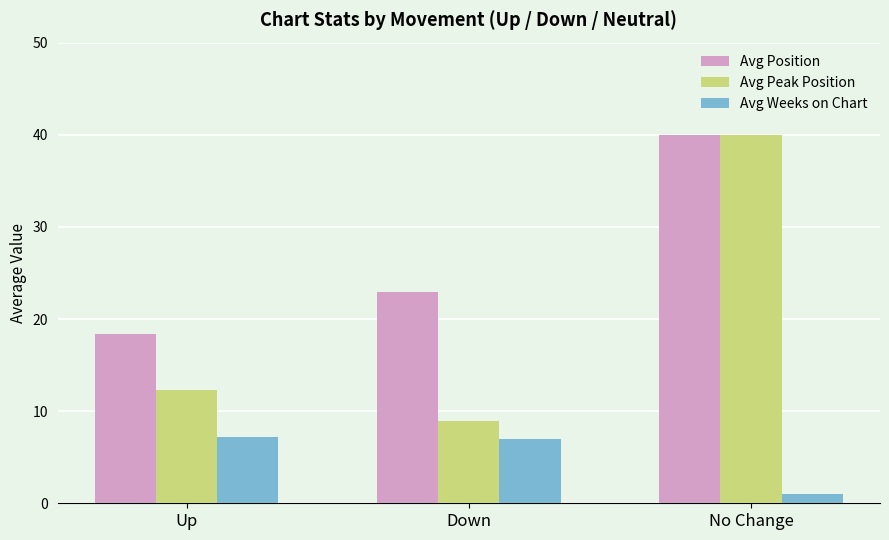

The value of Avg Weeks on Chart at No Change is 1.0. True or false?

True